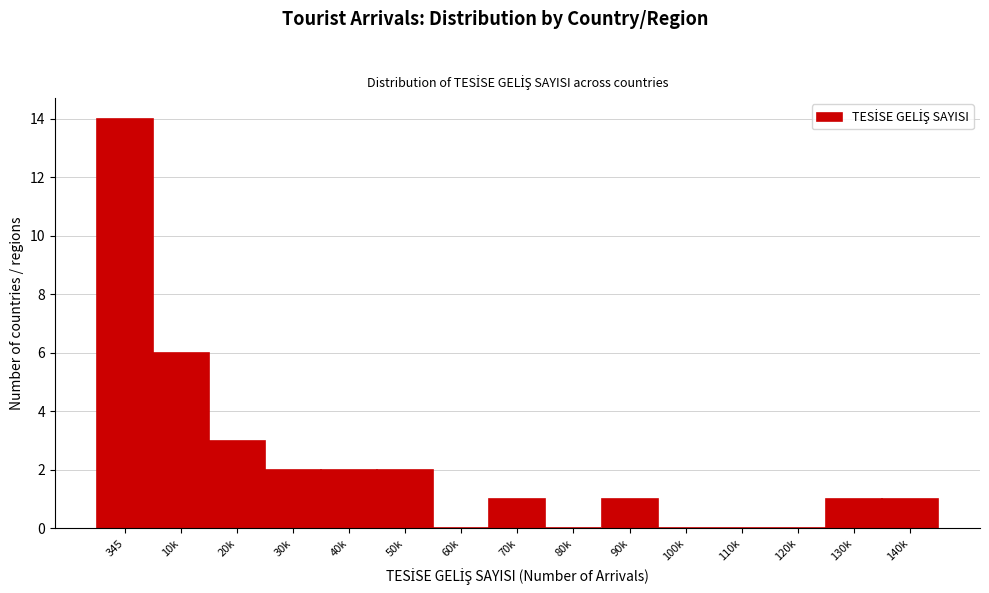

Reading left to right, transcribe all the data shown in this chart.

345=14	10k=6	20k=3	30k=2	40k=2	50k=2	60k=0	70k=1	80k=0	90k=1	100k=0	110k=0	120k=0	130k=1	140k=1